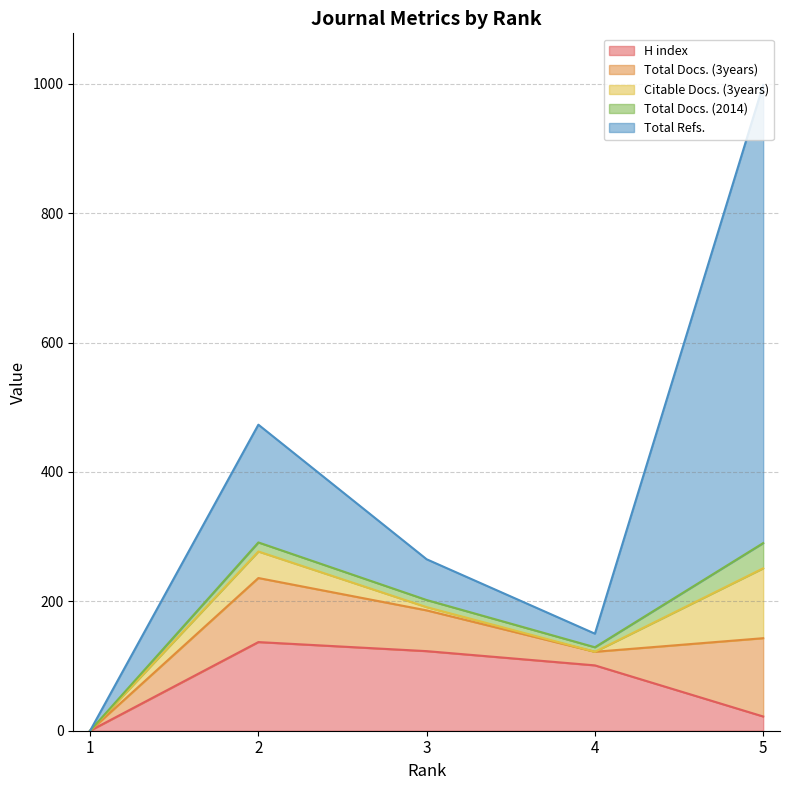

At how many categories does at least one series exceed 46?

4